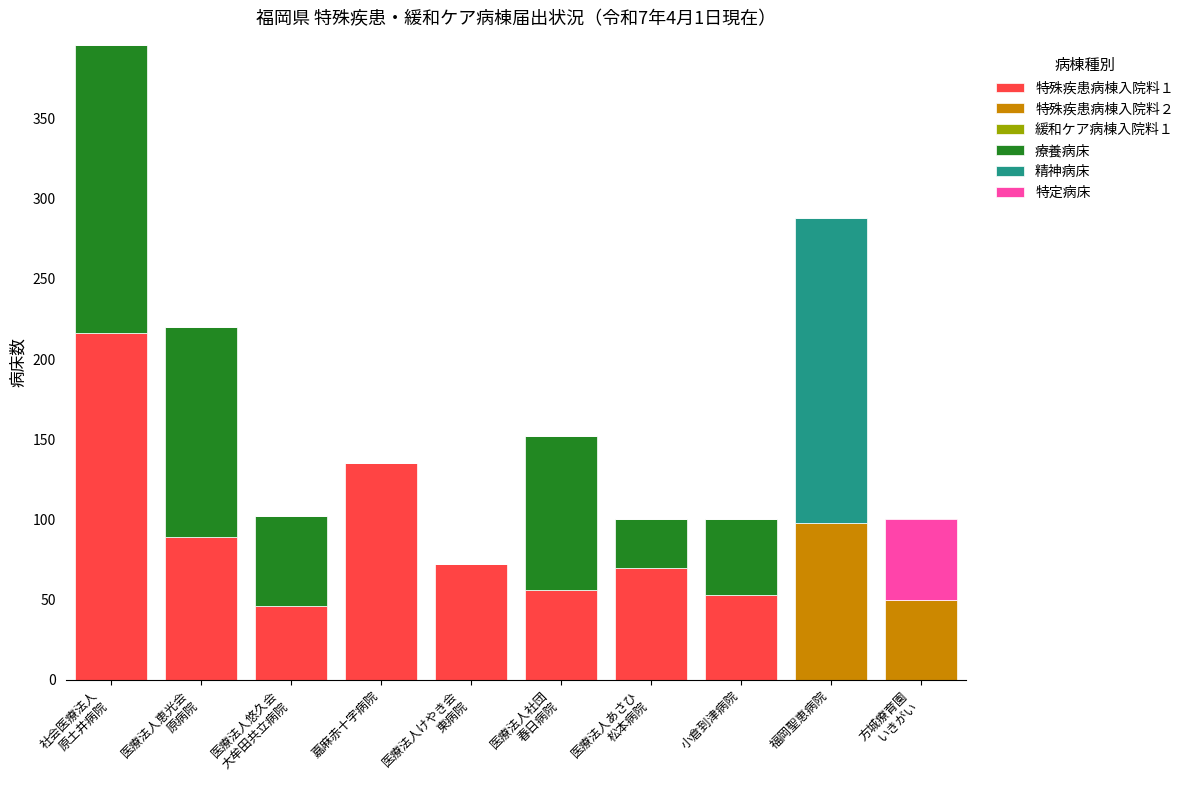

At which category is the sum across all series the highest?

社会医療法人
原土井病院